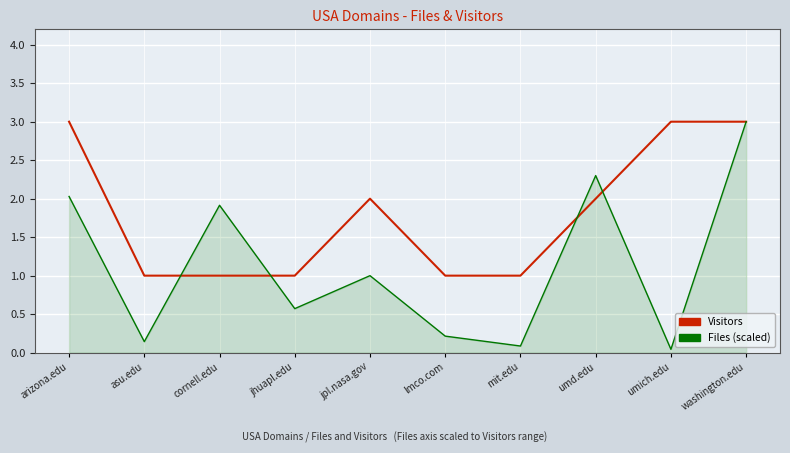

List the series in order of their overall mean, lowest first.

Files (scaled), Visitors